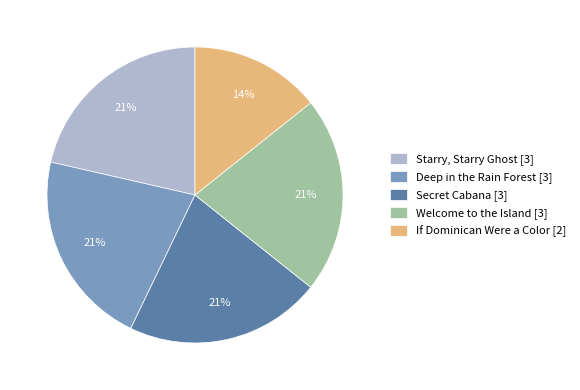

The Secret Cabana slice represents 34% of the pie. True or false?

False